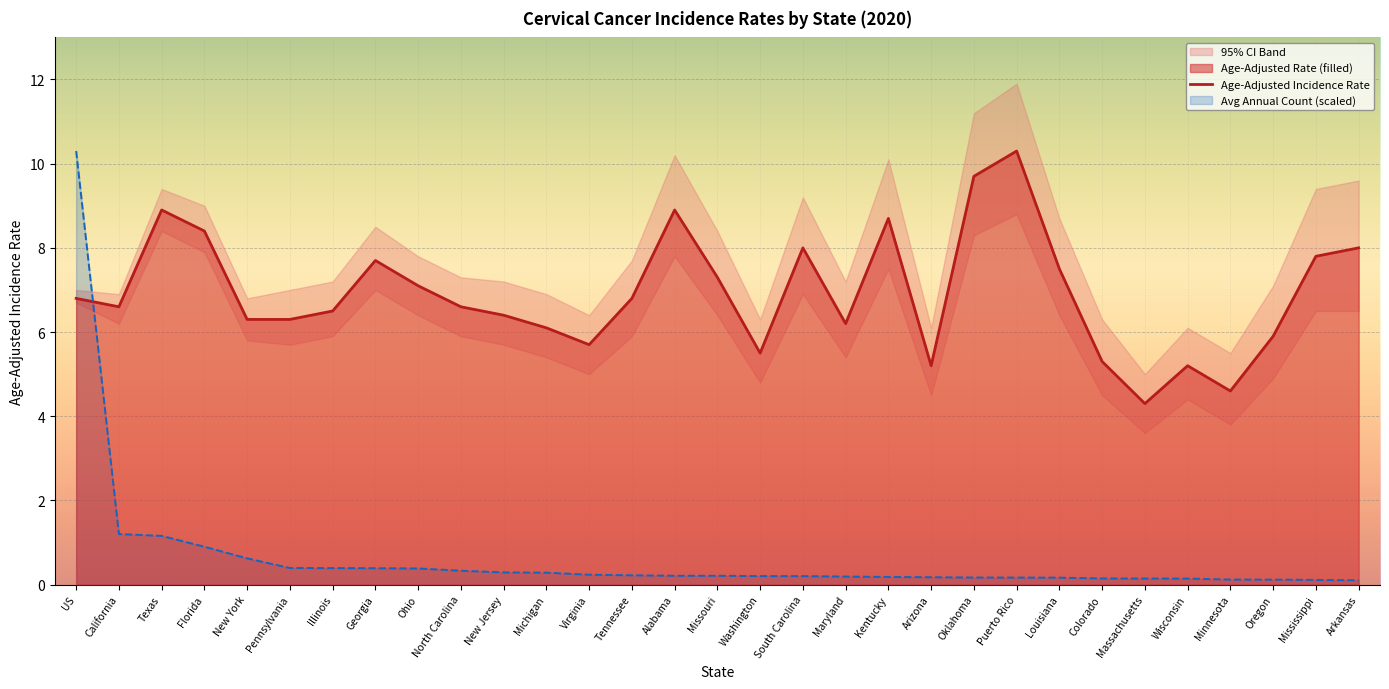

How many times do Age-Adjusted Incidence Rate and Avg Annual Count (scaled) cross each other?

1